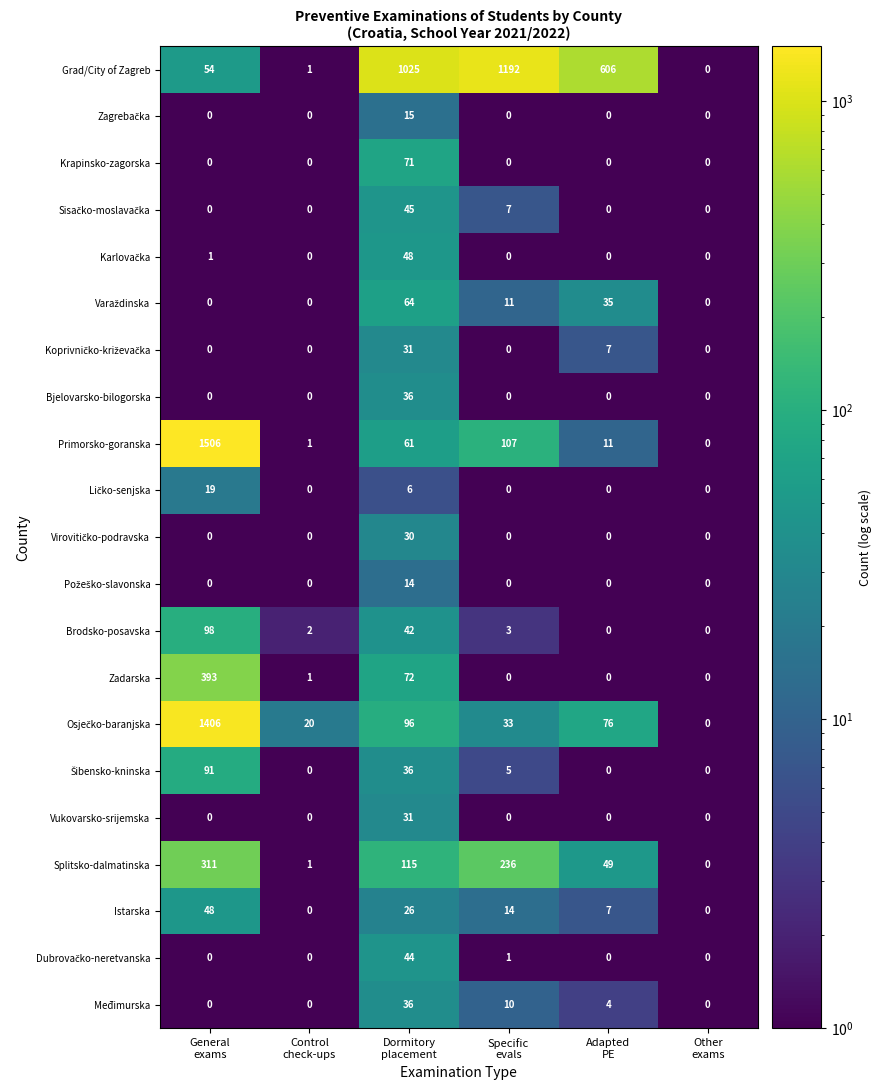

What is the sum of all Primorsko-goranska values?

1686